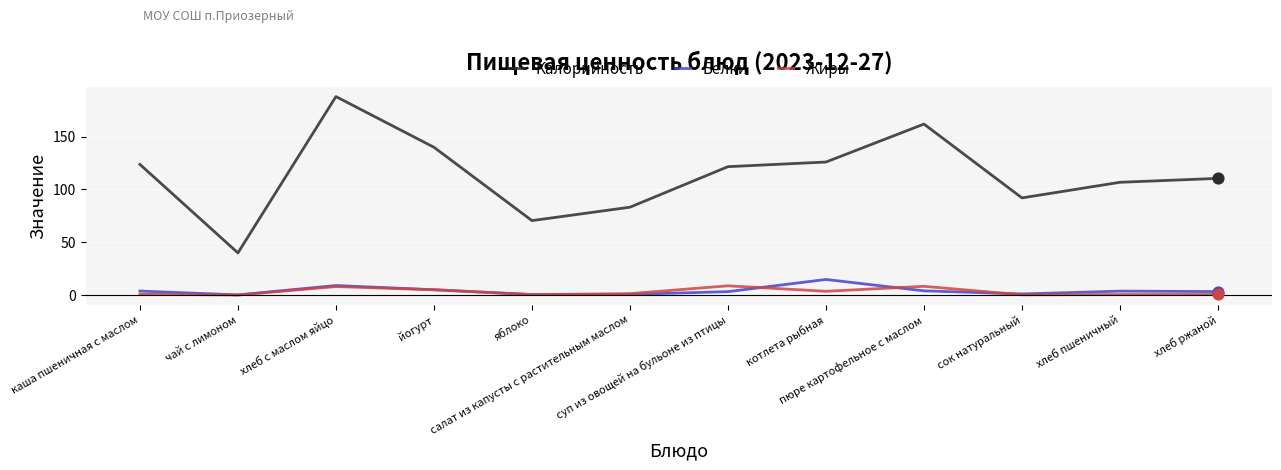

At how many categories does at least one series exceed 147?

2